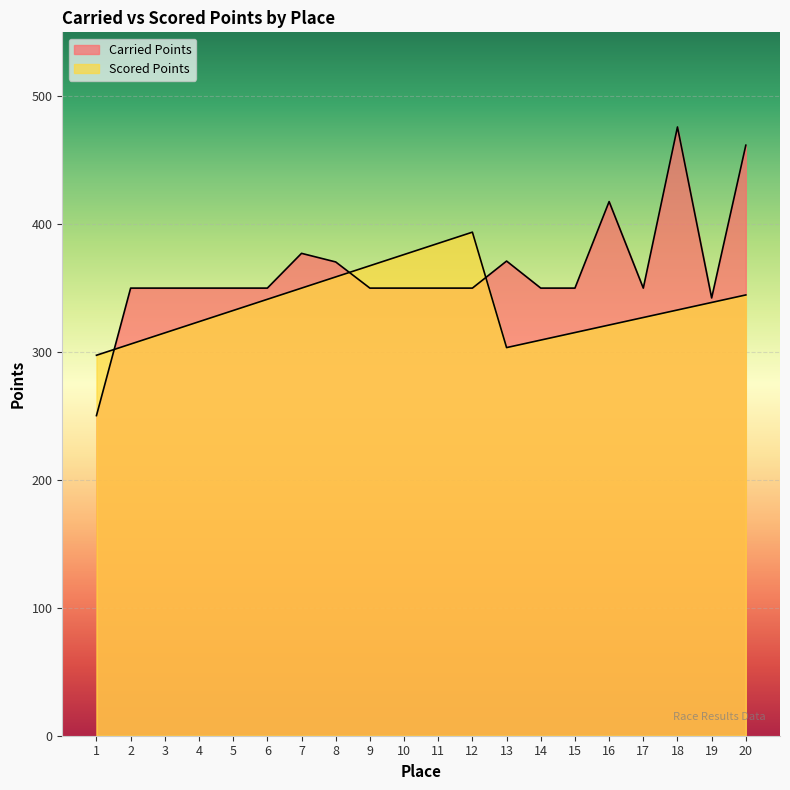

List the series in order of their overall mean, lowest first.

Scored Points, Carried Points